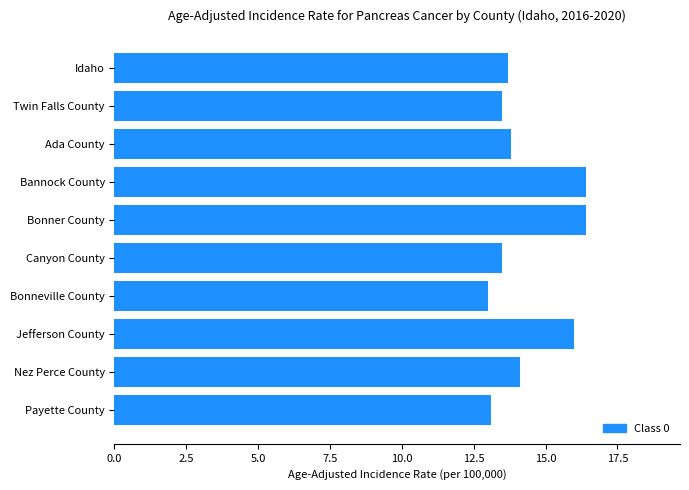

Which has a higher value, Jefferson County or Ada County?

Jefferson County